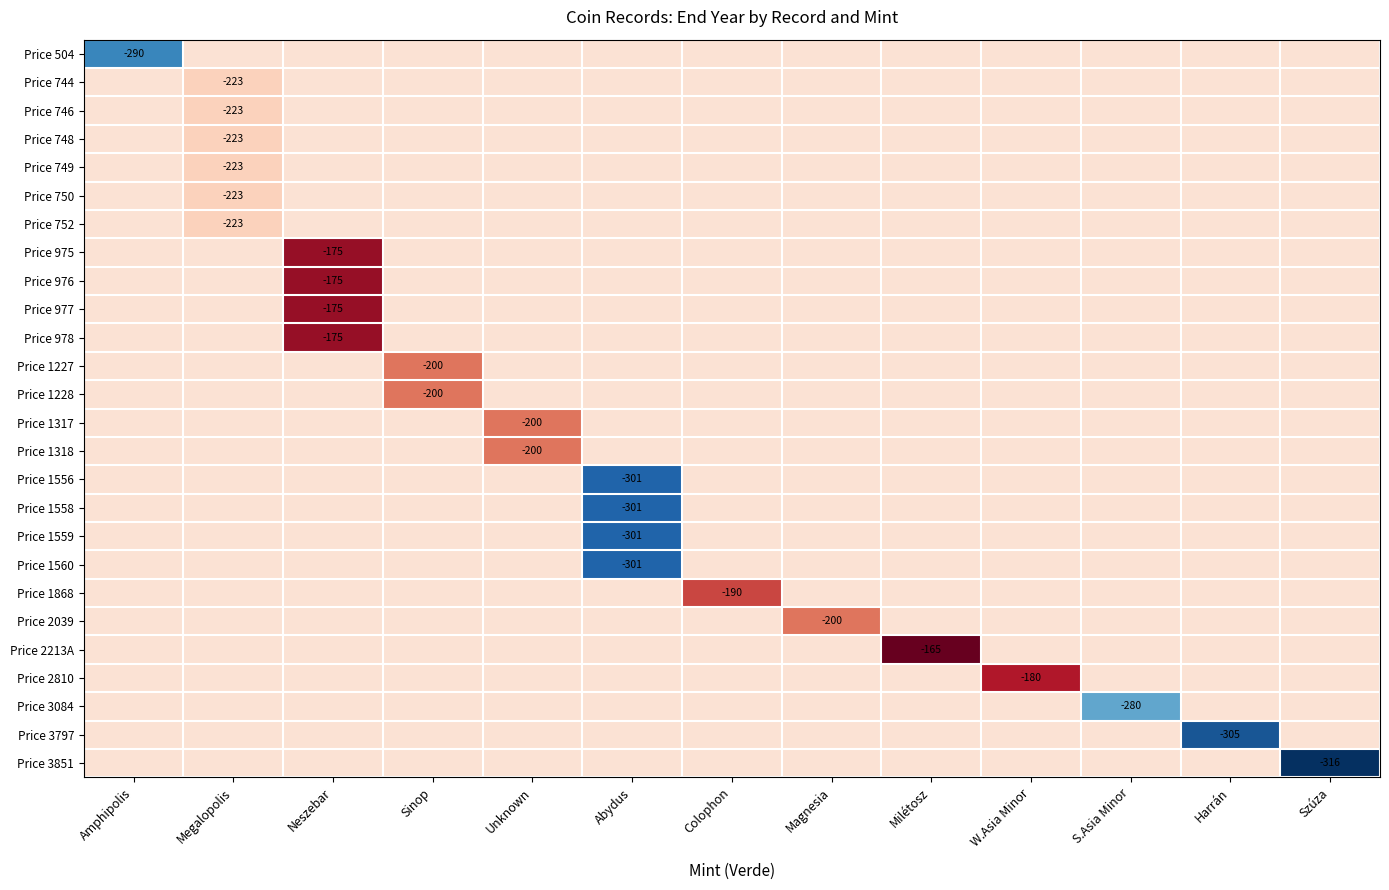

Where is Price 1317 nearest to the value -214?

Unknown